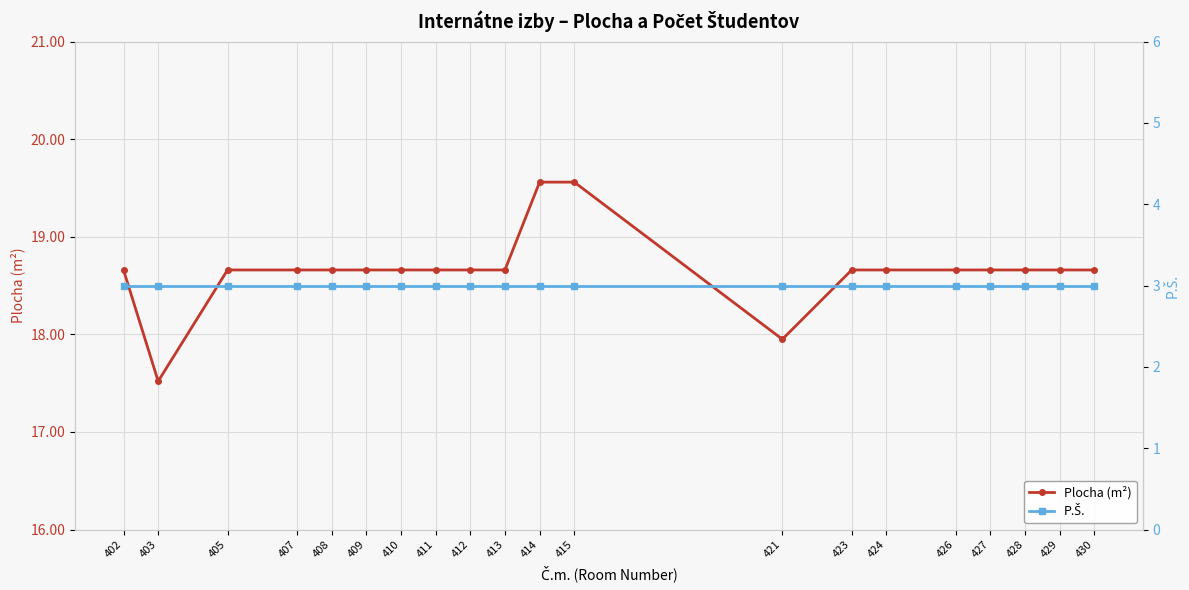

Between 428 and 423, which is larger?

428